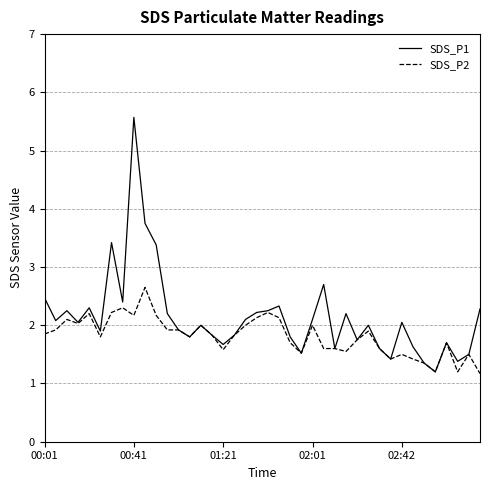

What is the average value of the SDS_P1 series?

2.1